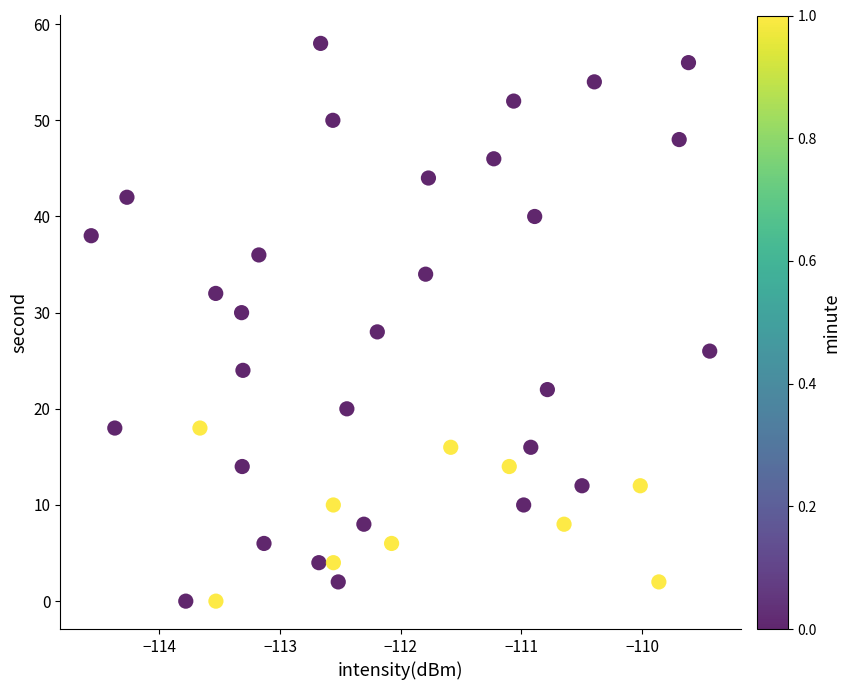

What is the range of Y values (max minus min)?

58